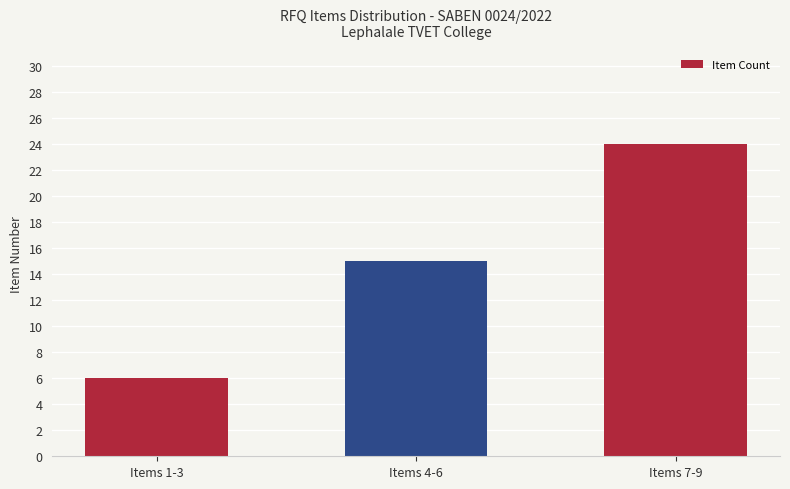

Rank the categories by value from lowest to highest.

Items 1-3, Items 4-6, Items 7-9